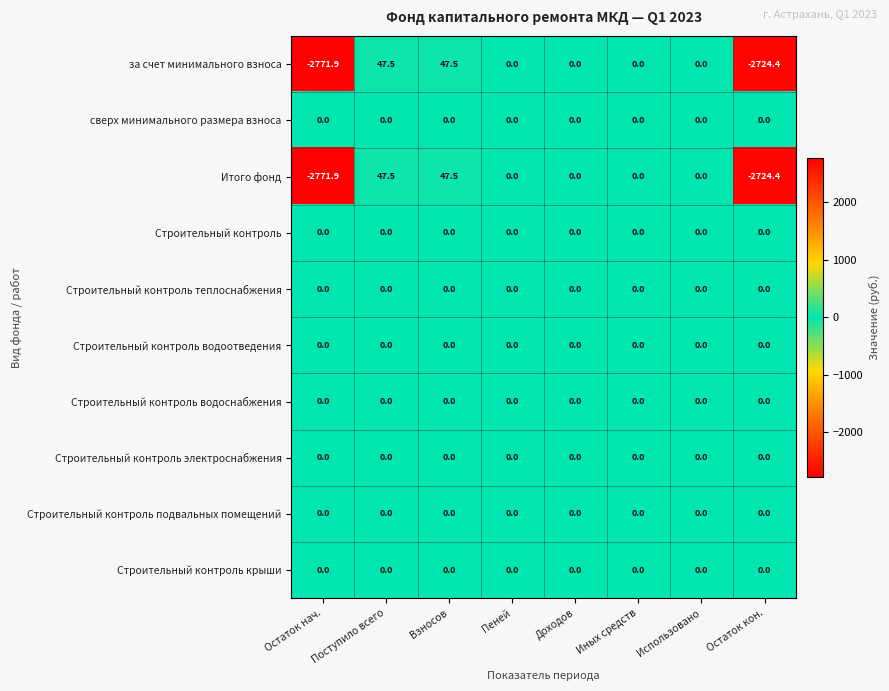

What is the minimum value shown in the chart?

-2771.9